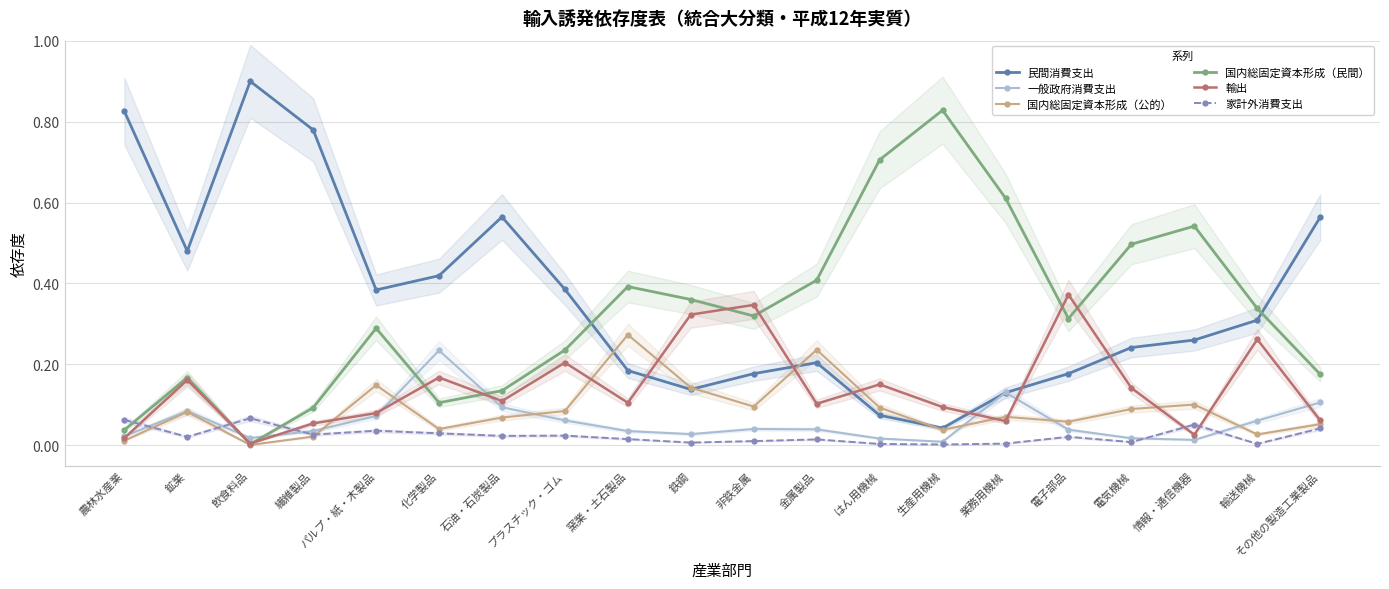

Where is 民間消費支出 nearest to the value 0?

生産用機械